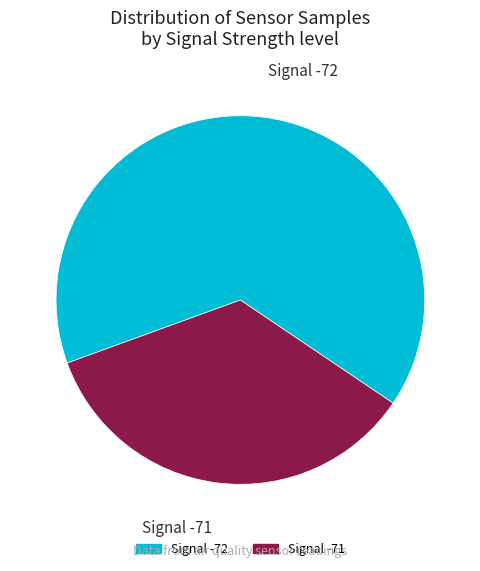

Does any single category account for the majority?

Yes